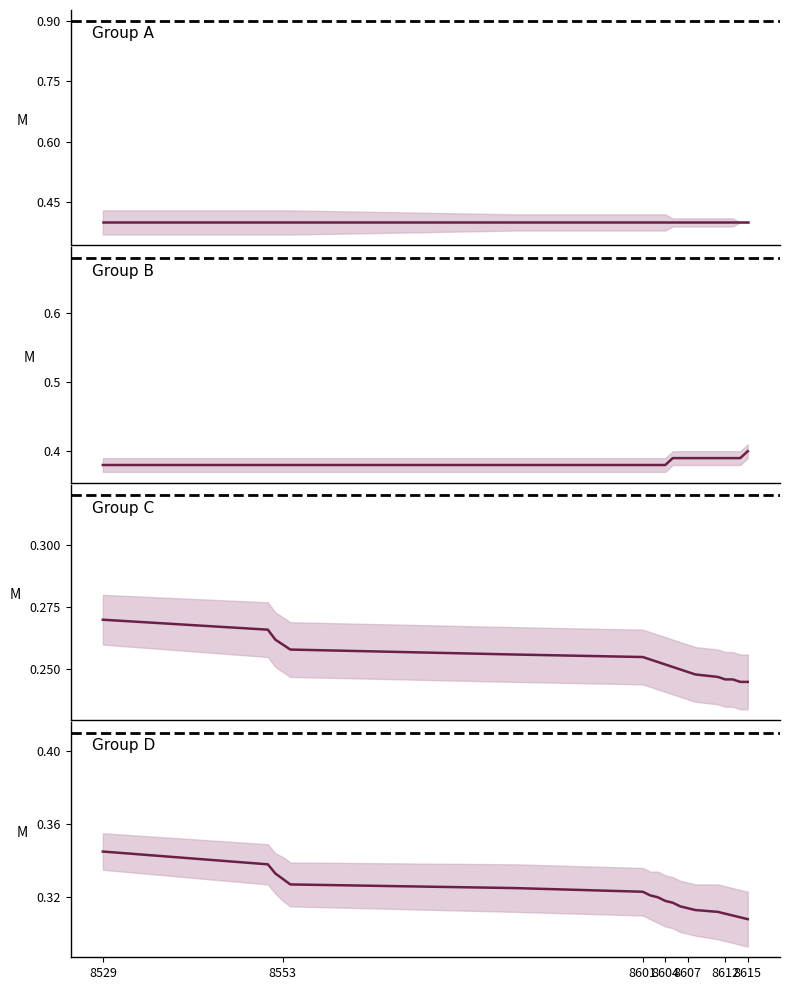

True or false: Group A and Group D intersect in this chart.

False